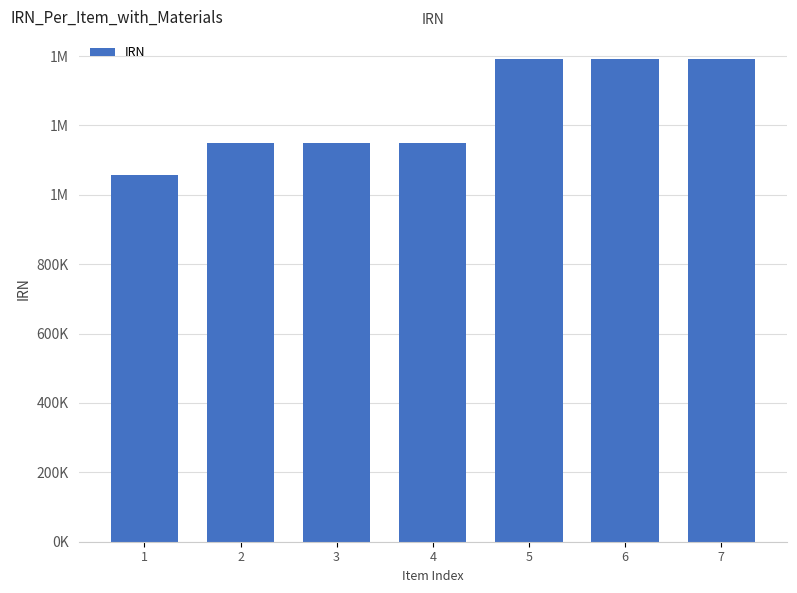

Which label corresponds to the smallest value in the chart?

1